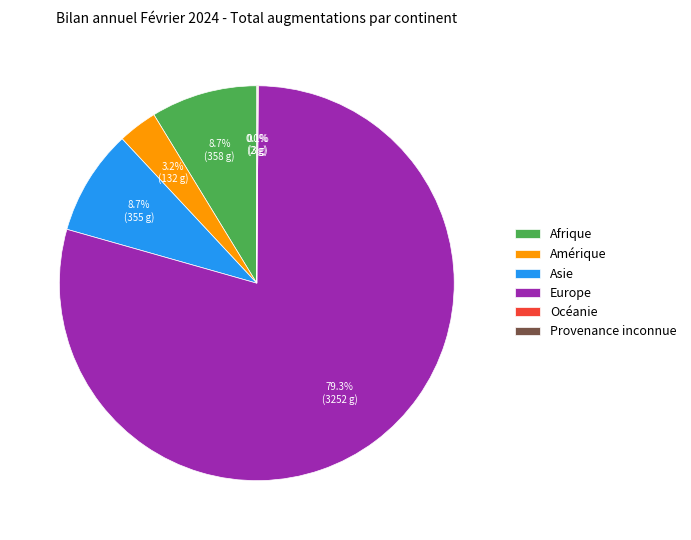

Which category accounts for the majority?

Europe